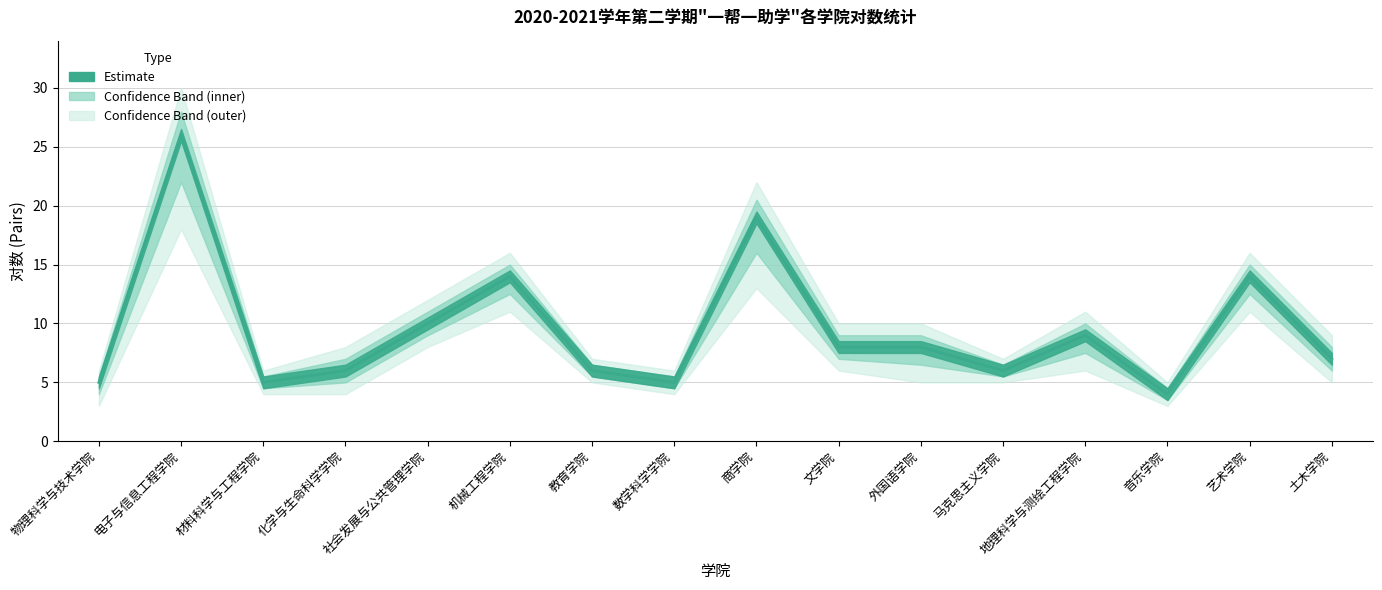

Reading left to right, extract all data points from this chart.

对数 (Pairs): 5	26	5	6	10	14	6	5	19	8	8	6	9	4	14	7
上限: 6	30	6	8	12	16	7	6	22	10	10	7	11	5	16	9
下限: 3	18	4	4	8	11	5	4	13	6	5	5	6	3	11	5